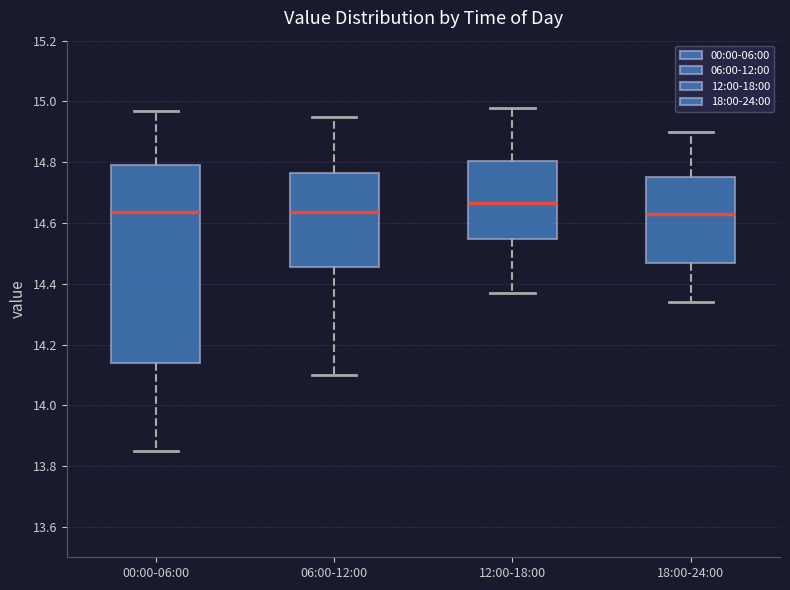

Reading left to right, transcribe this box plot: for each box, give where its median line is, the range the box spans, and where its two whiskers end, as read against the y-axis. The values are not printed on the chart, so give them approximately, as read against the axis.

00:00-06:00: median 14.64, box 14.14 to 14.80, whiskers 13.86 to 14.98
06:00-12:00: median 14.64, box 14.46 to 14.76, whiskers 14.10 to 14.96
12:00-18:00: median 14.66, box 14.54 to 14.80, whiskers 14.38 to 14.98
18:00-24:00: median 14.64, box 14.46 to 14.76, whiskers 14.34 to 14.90